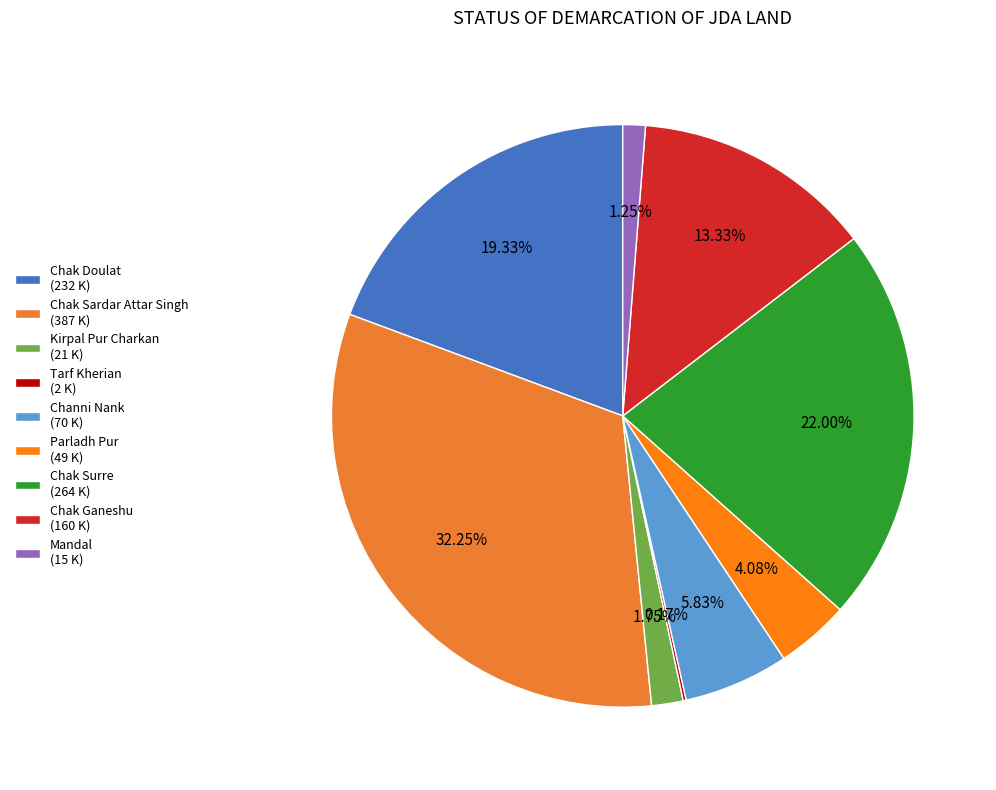

To the nearest percent, what is the difference between the Kirpal Pur Charkan and Tarf Kherian slice percentages?

2%